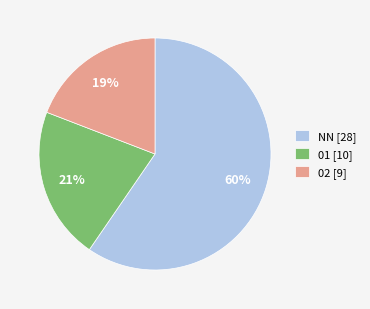

What is the ratio of the value at 02 to the value at NN?

0.3